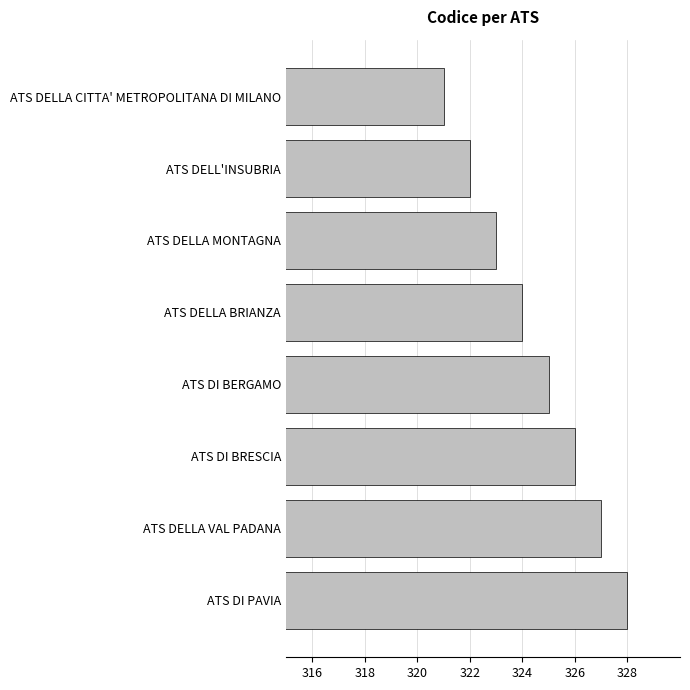

List the labels in order of value, smallest first.

ATS DELLA CITTA' METROPOLITANA DI MILANO, ATS DELL'INSUBRIA, ATS DELLA MONTAGNA, ATS DELLA BRIANZA, ATS DI BERGAMO, ATS DI BRESCIA, ATS DELLA VAL PADANA, ATS DI PAVIA